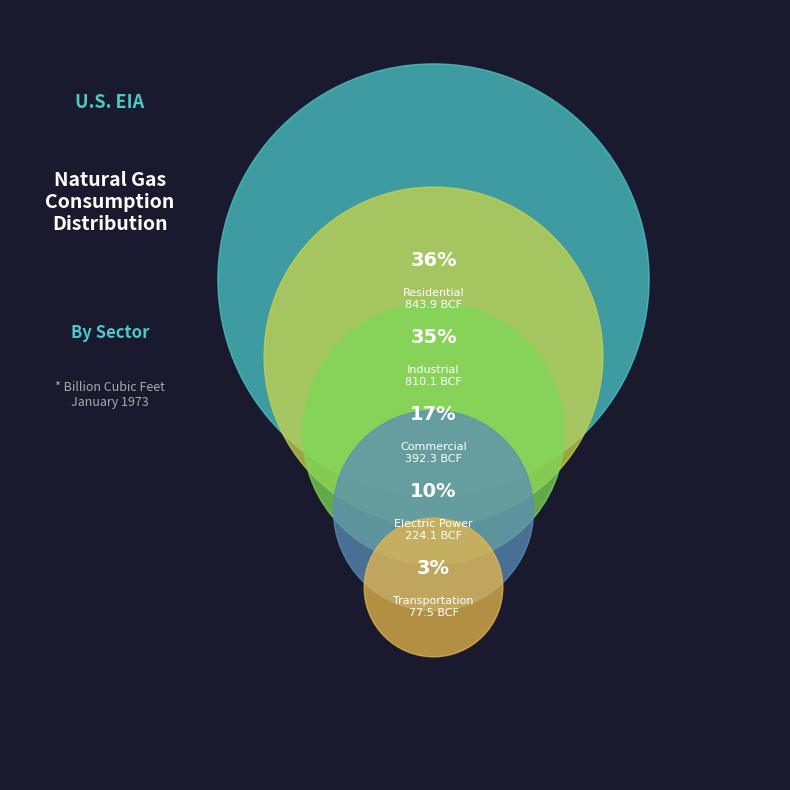

The Transportation slice represents 9% of the pie. True or false?

False